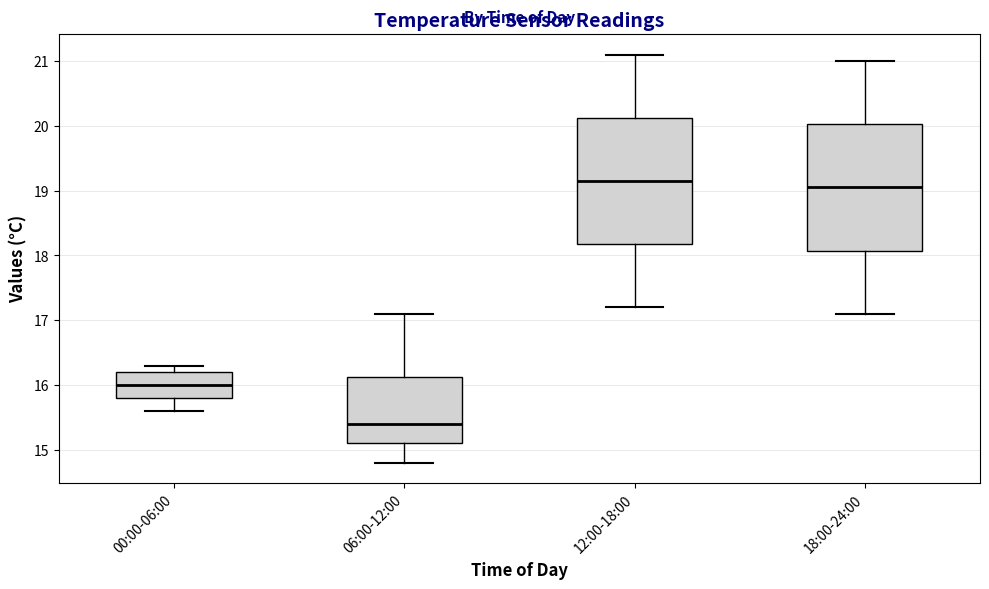

Which box has the lowest median line?

06:00-12:00